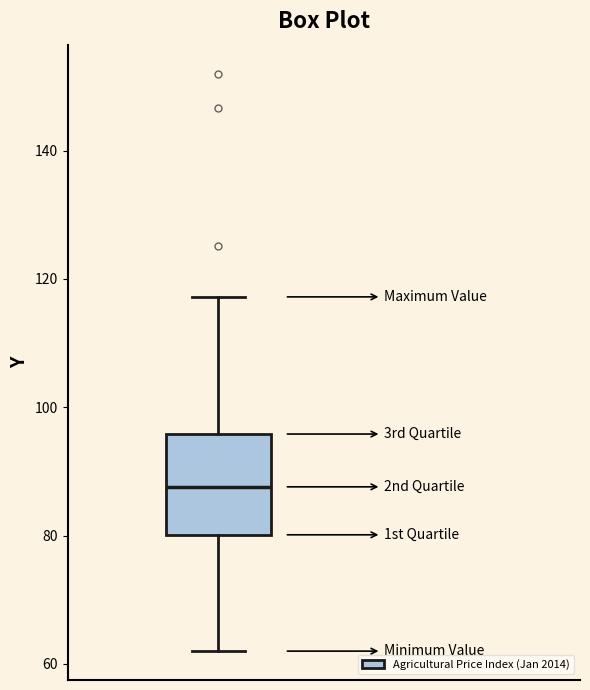

Read this box plot against the y-axis: the position of the median line, the range covered by the box, and the ends of both whiskers. The values are not printed on the chart, so give them approximately, as read against the axis.

median 88, box 80 to 96, whiskers 62 to 118